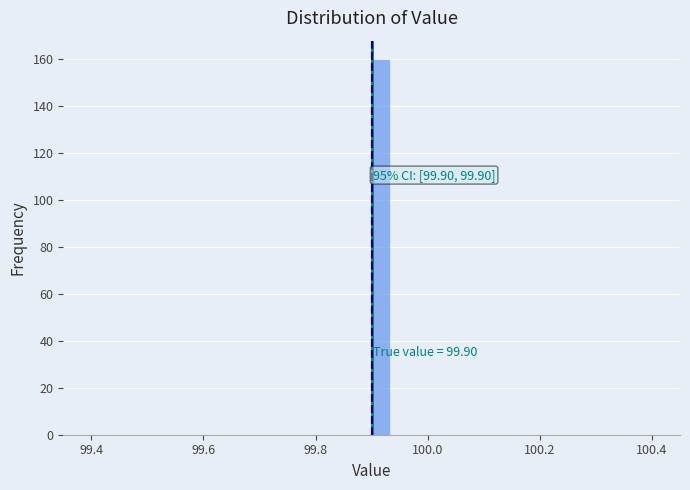

Read against the x-axis, roughly where is the centre of the tallest bar?

99.92